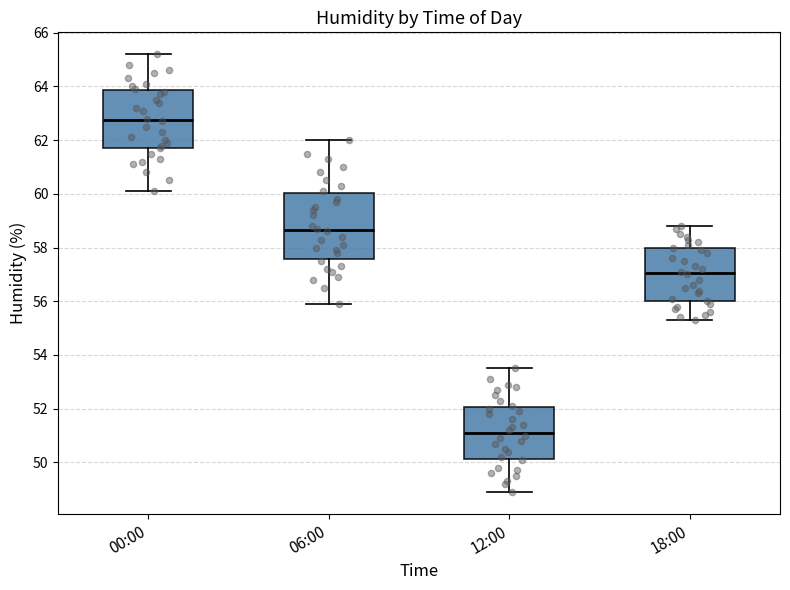

Which box has the highest median line?

00:00